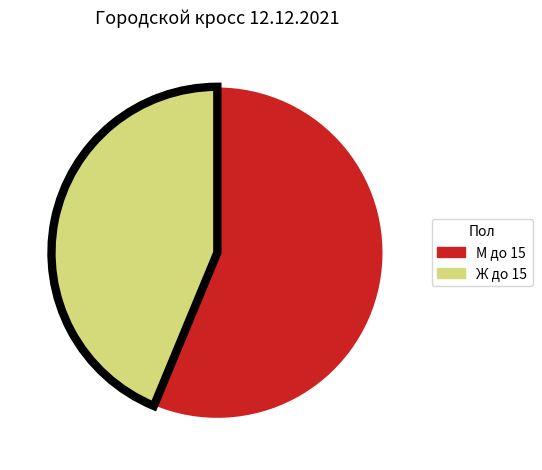

Do М до 15 and Ж до 15 together represent more than half of the pie?

Yes